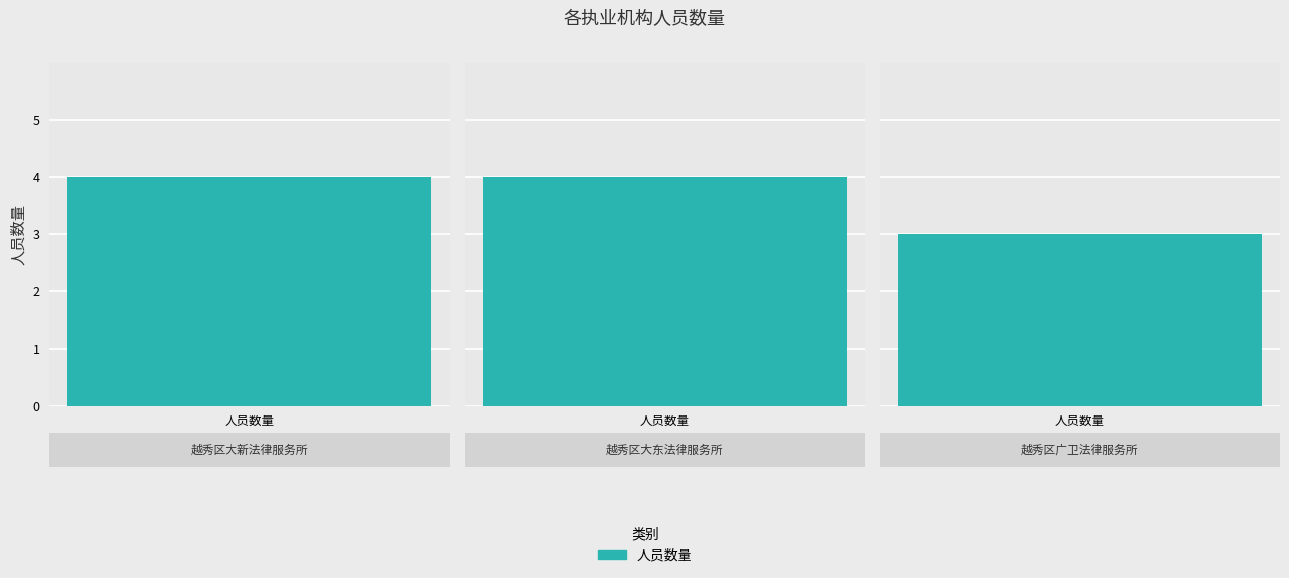

List the labels in order of value, smallest first.

越秀区广卫法律服务所, 越秀区大新法律服务所, 越秀区大东法律服务所